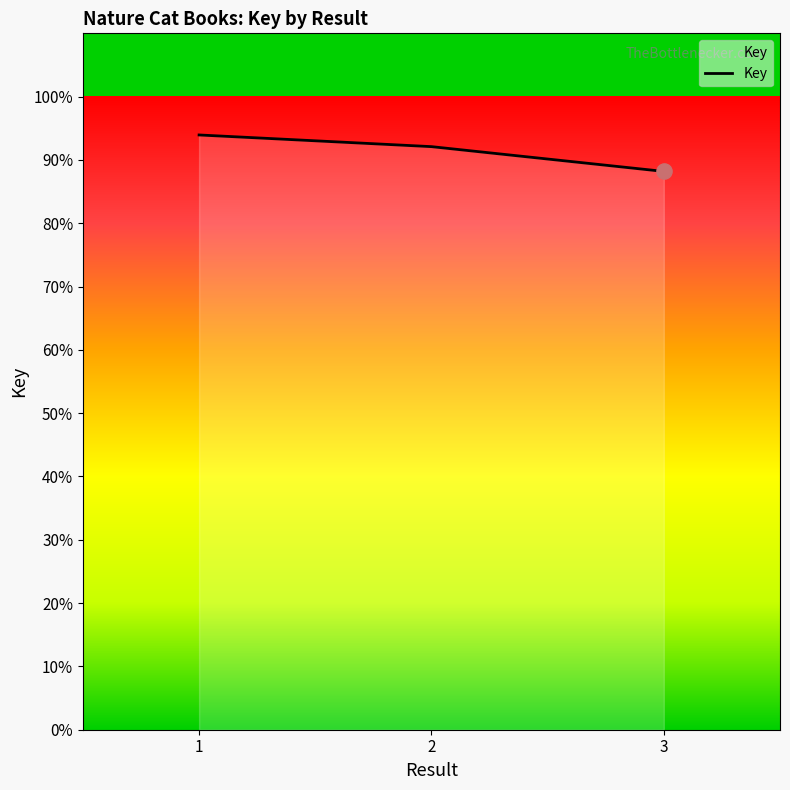

Between 1 and 2, which is larger?

1